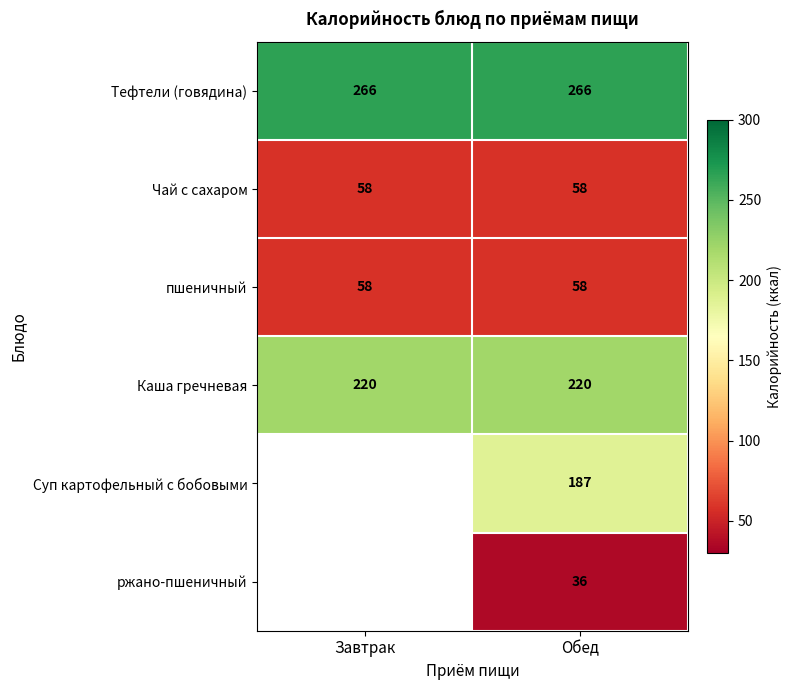

What is the total value across all series at Обед?

825